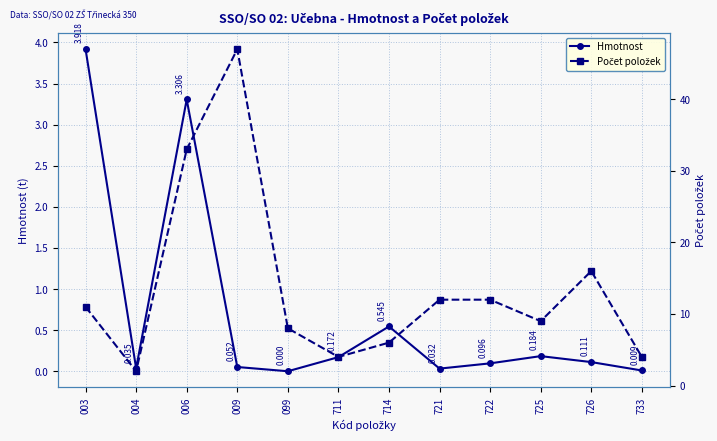

Is the value of Počet položek at 733 greater than the value of Hmotnost at 099?

Yes